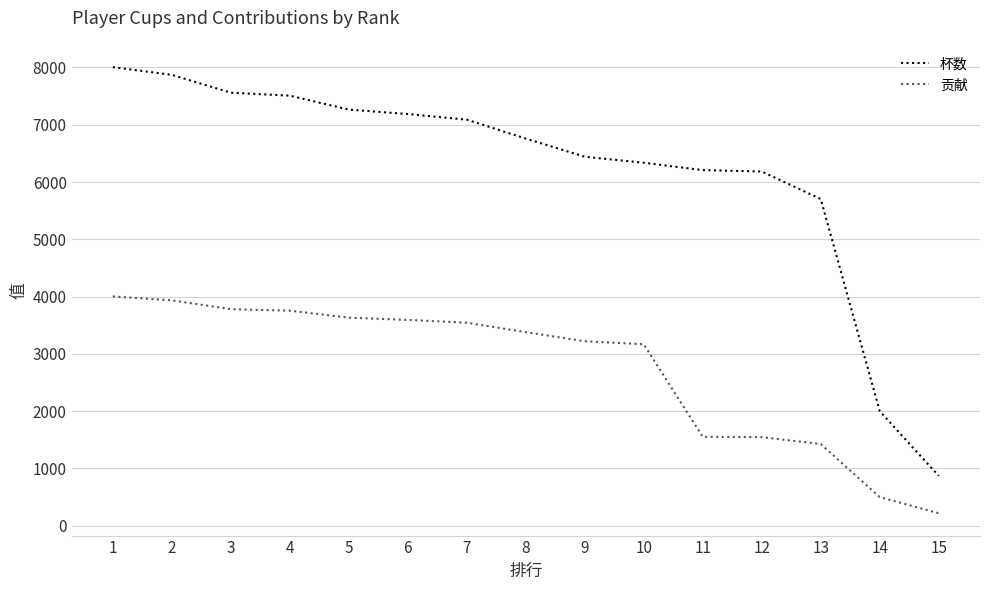

The value of 杯数 at 1 is 8006. True or false?

True